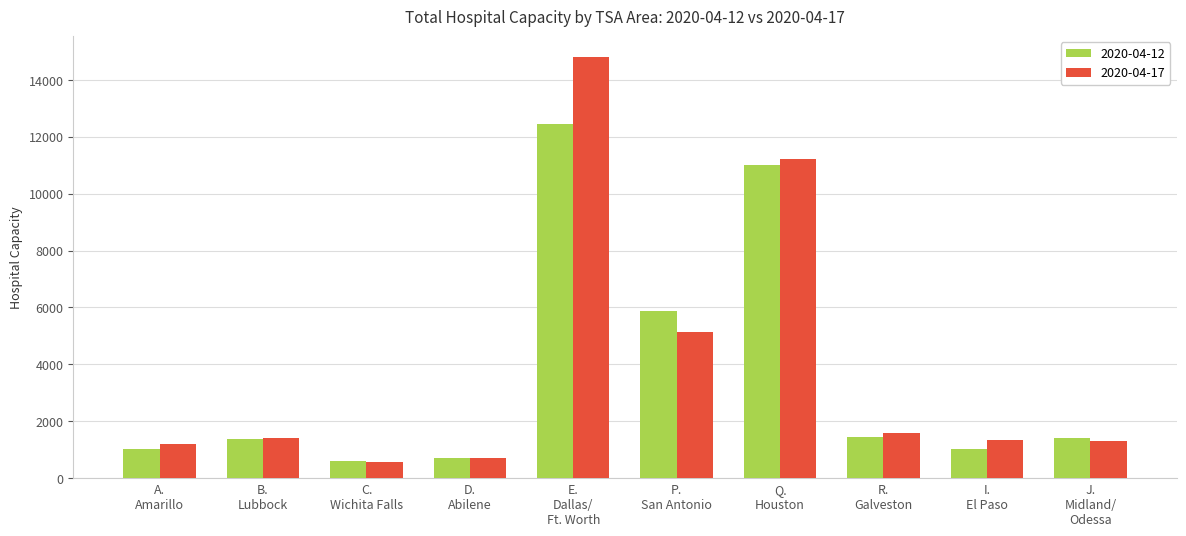

What is the maximum value shown in the chart?

14794